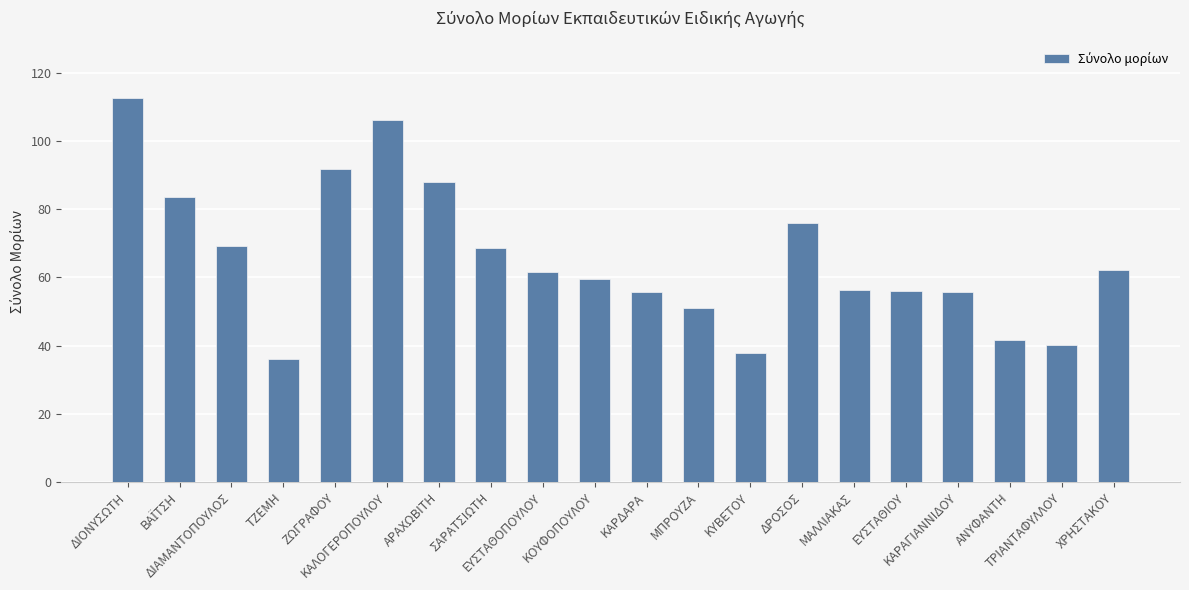

What is the label of the 19th bar from the left?

ΤΡΙΑΝΤΑΦΥΛΛΟΥ